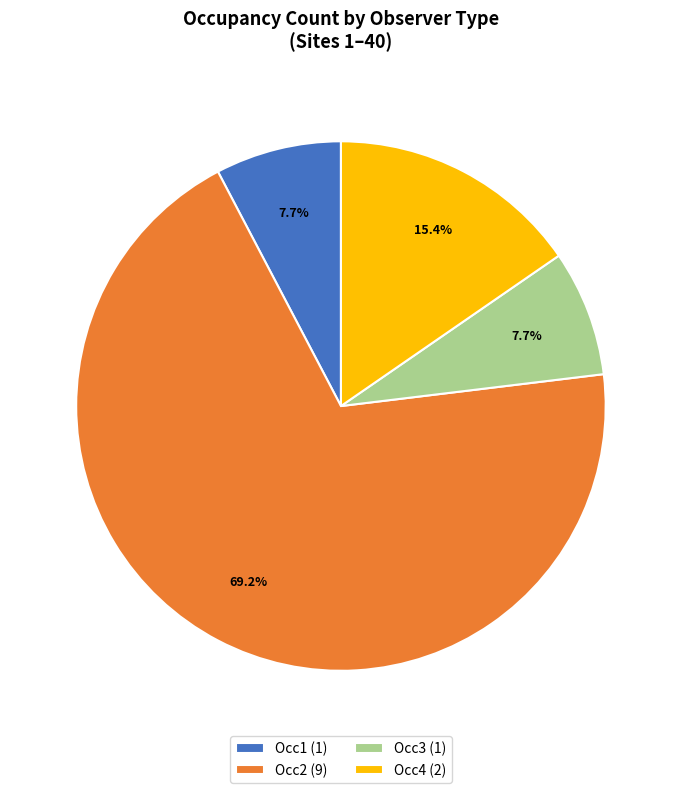

Combined, do Occ4 and Occ2 account for over 50%?

Yes